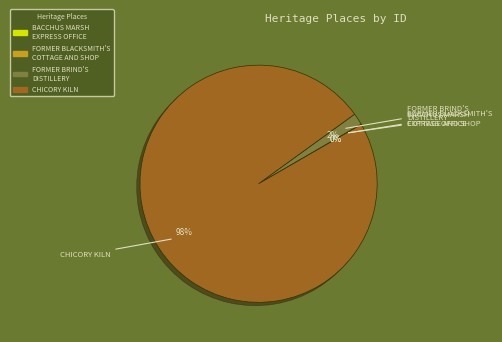

Is there a majority slice in this chart?

Yes